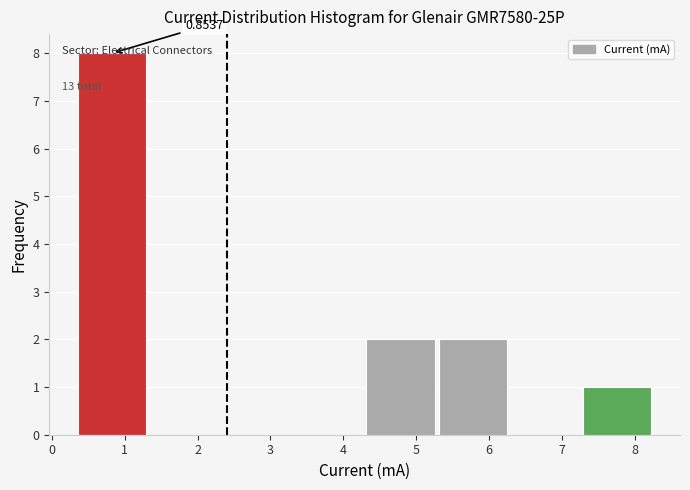

Which range on the x-axis has the tallest bar?

0.4 to 1.3